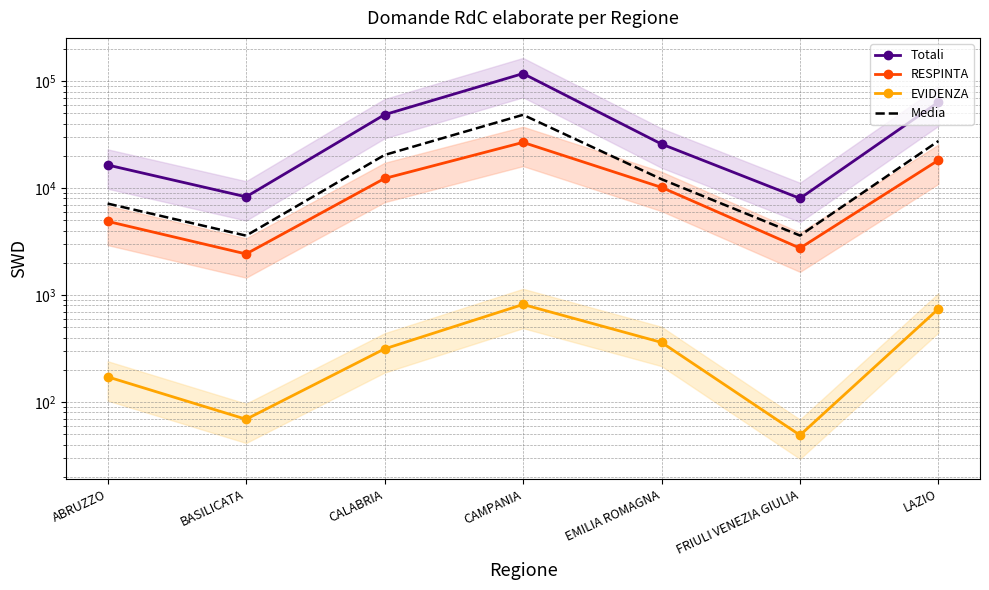

Between BASILICATA and CAMPANIA, which is larger?

CAMPANIA